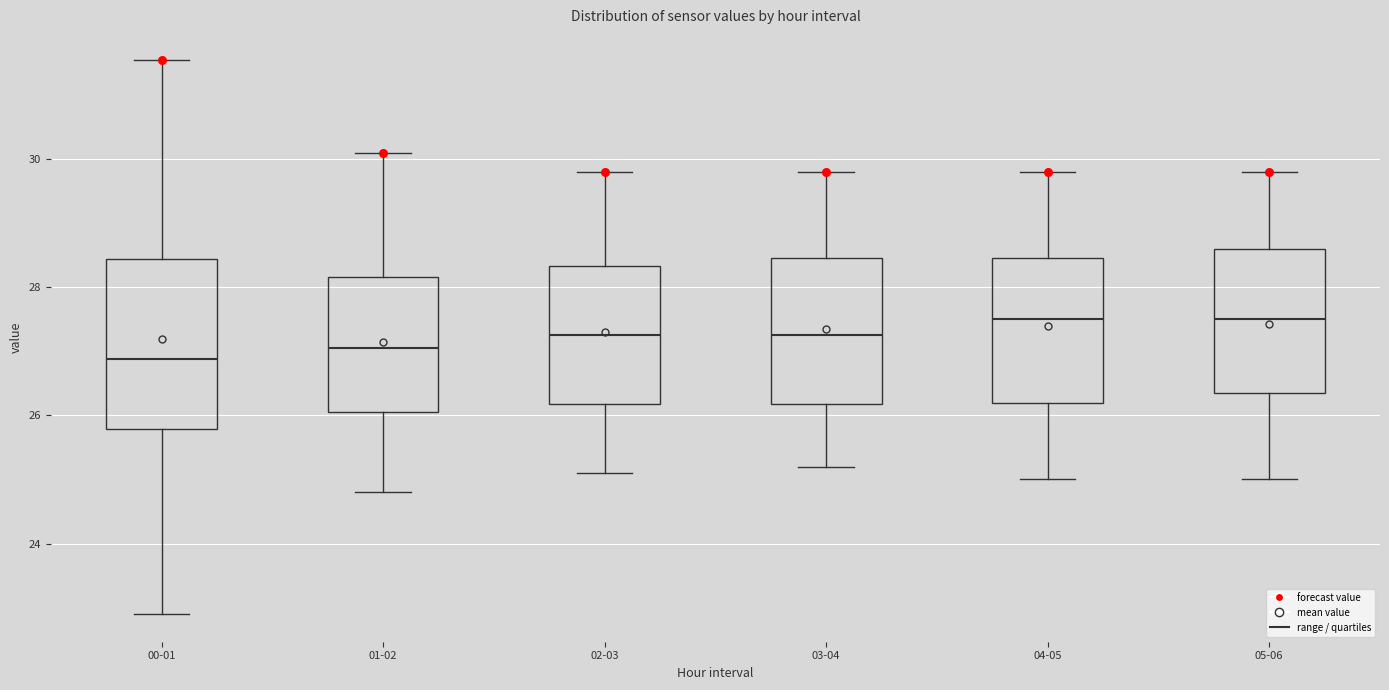

Which box is the tallest, from its lower edge to its upper edge?

00-01